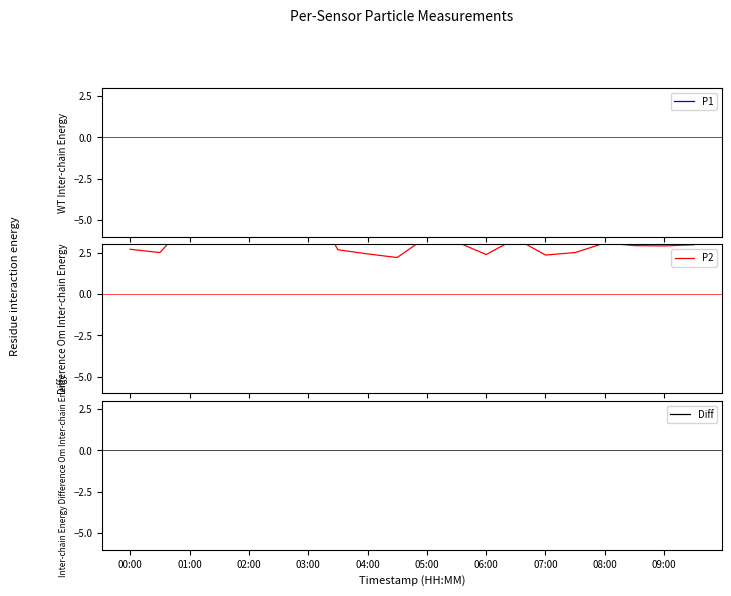

At which category does P1 reach its first local peak?

01:00